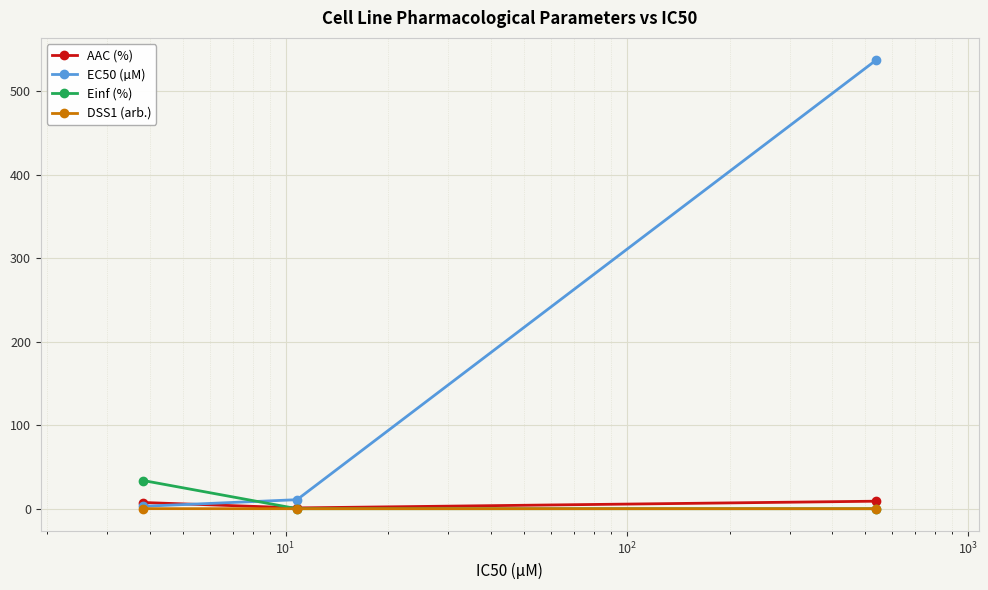

What is the sum of all Einf (%) values?

33.7